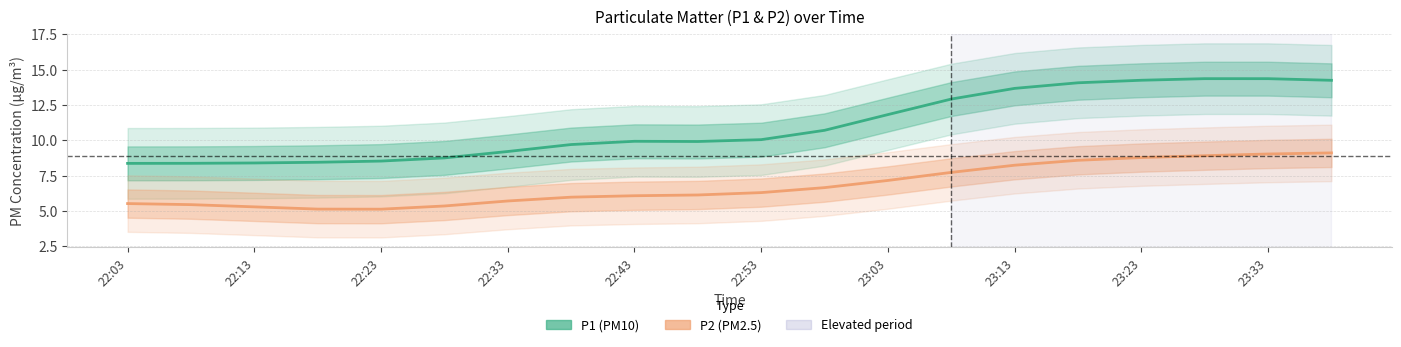

True or false: P1 (PM10) and P2 (PM2.5) intersect in this chart.

False